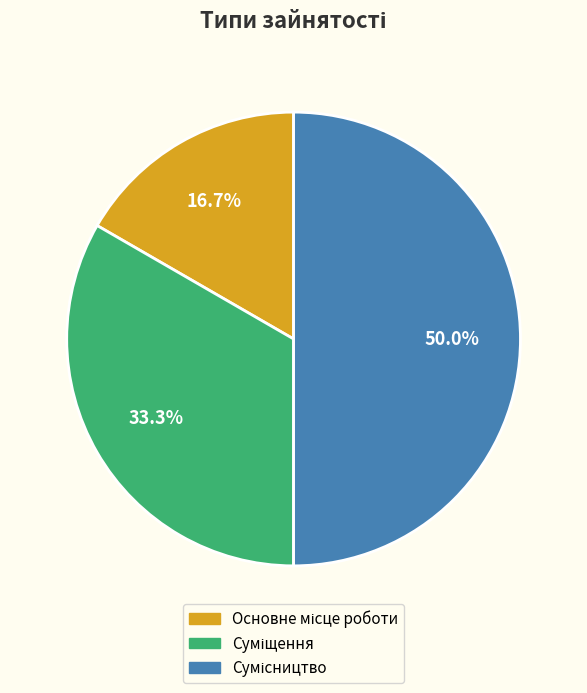

To the nearest percent, what is the difference between the largest and smallest slice percentages?

33%